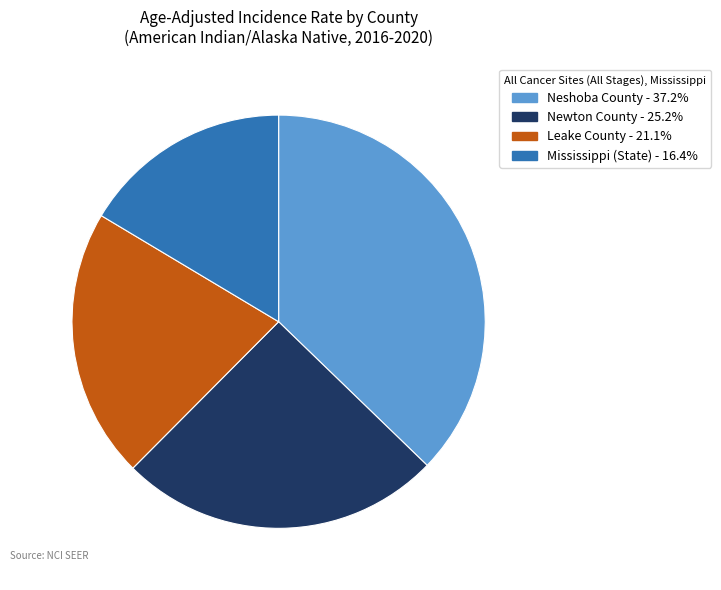

Does Mississippi (State) account for over 50% of the chart?

No